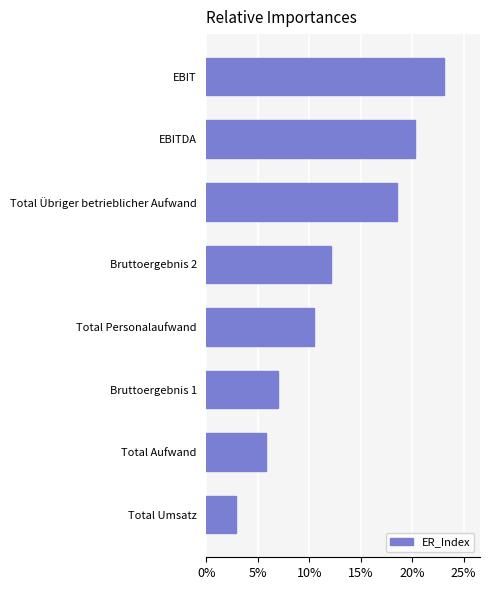

Rank the categories by value from lowest to highest.

Total Umsatz, Total Aufwand, Bruttoergebnis 1, Total Personalaufwand, Bruttoergebnis 2, Total Übriger betrieblicher Aufwand, EBITDA, EBIT